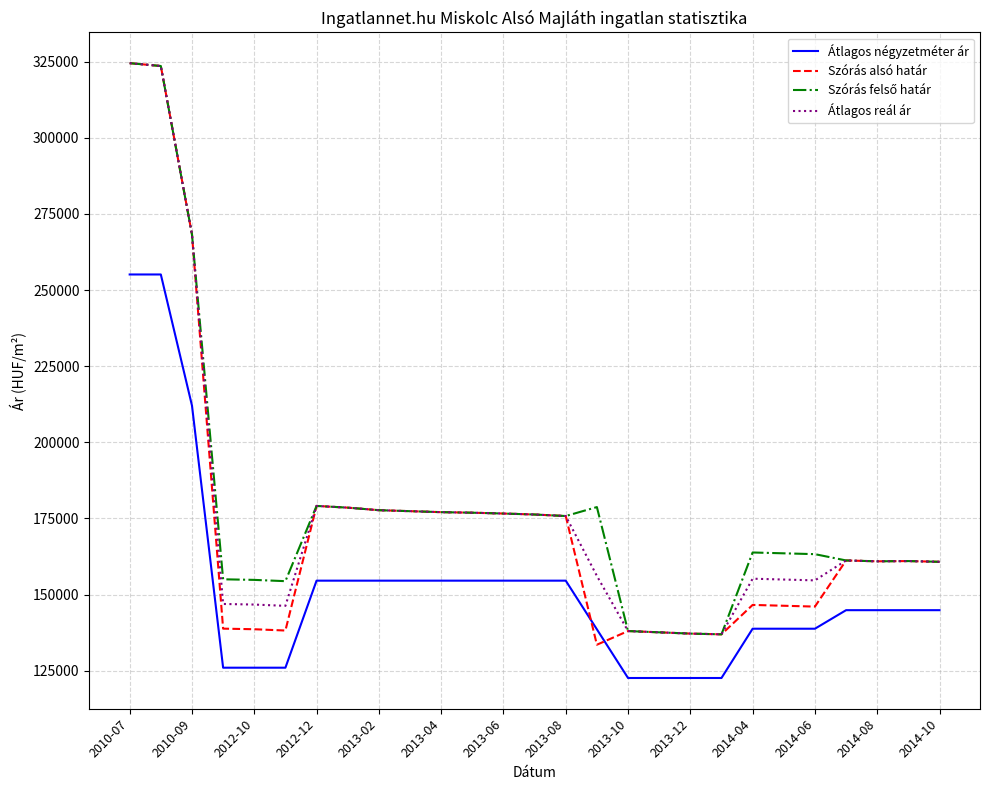

What is the maximum value shown in the chart?

324469